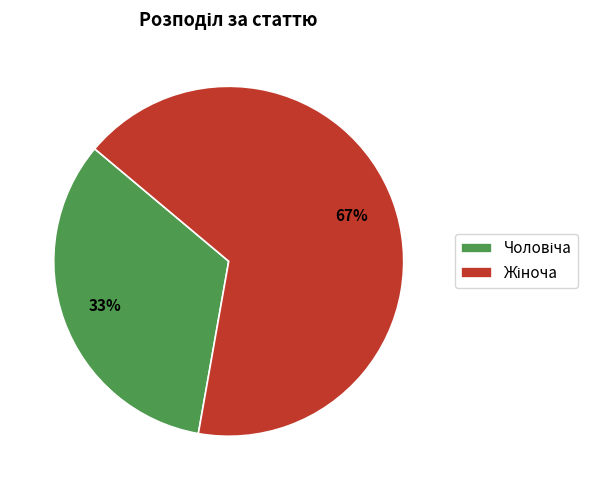

To the nearest percent, what is the average slice percentage?

50%